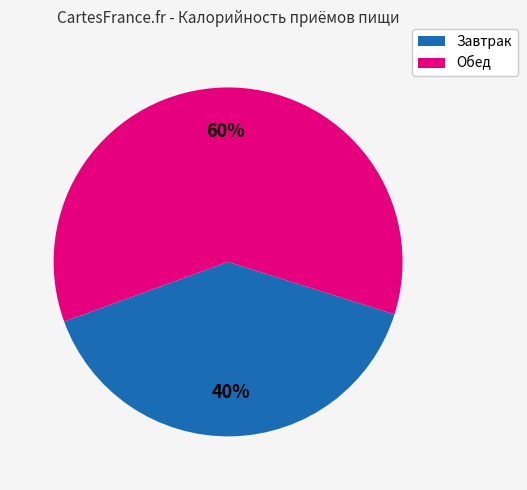

Count the number of slices in the pie.

2